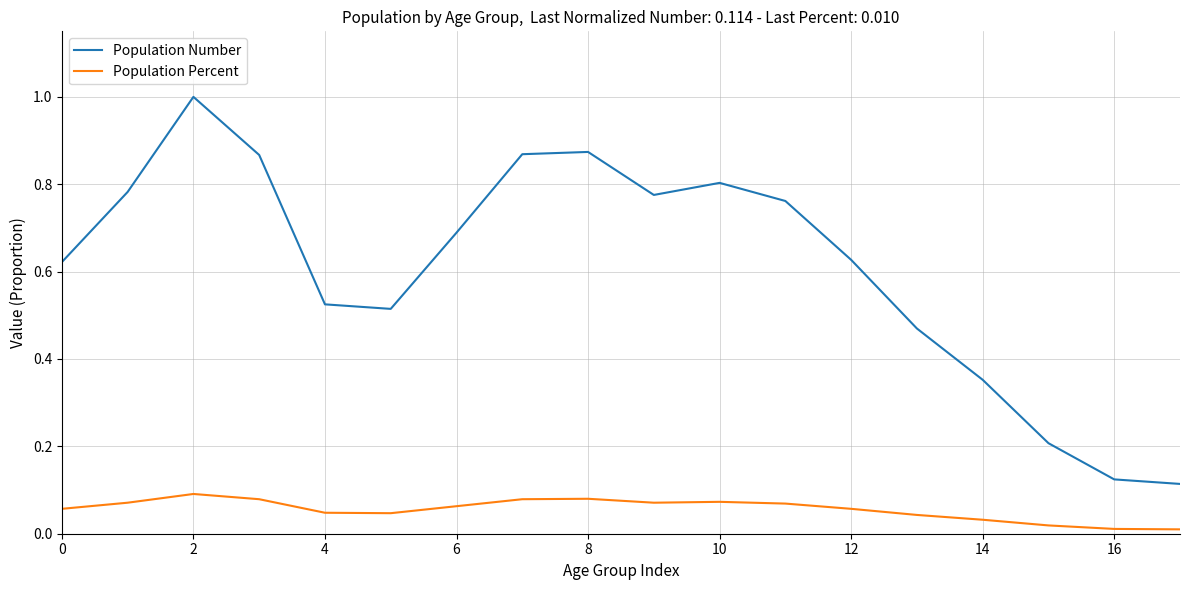

Rank the series by their maximum value, from highest to lowest.

Population Number, Population Percent